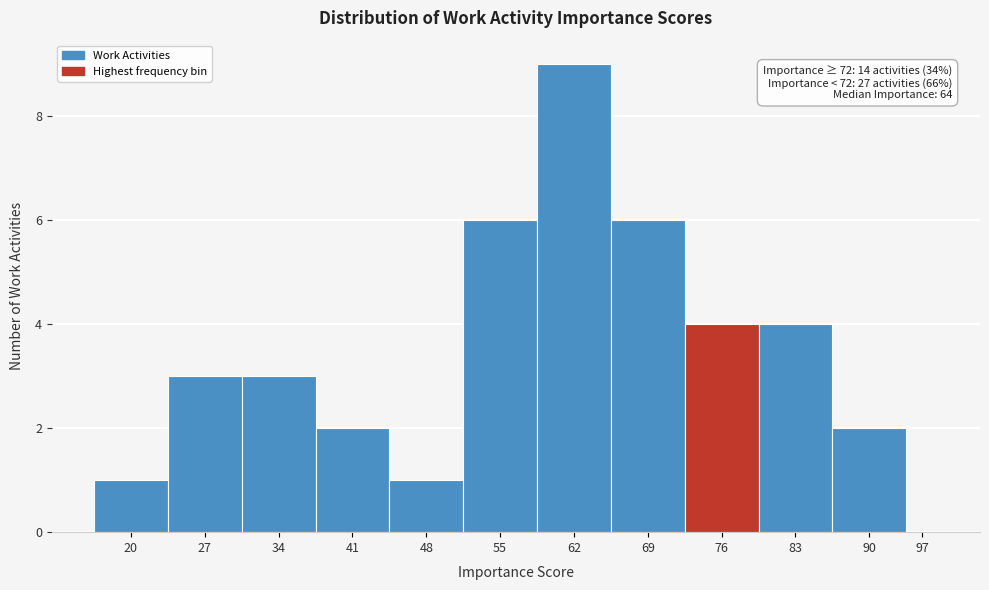

Reading left to right, transcribe all the data shown in this chart.

20=1	27=3	34=3	41=2	48=1	55=6	62=9	69=6	76=4	83=4	90=2	97=0